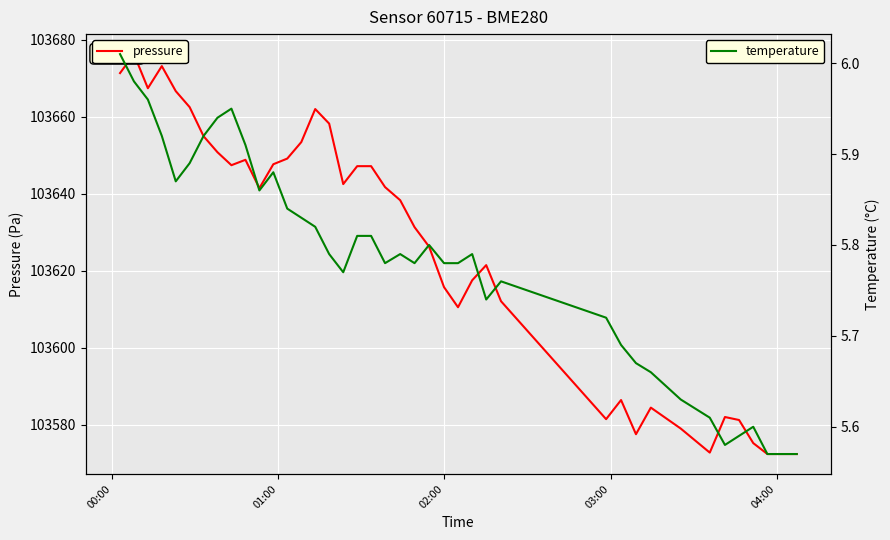

What are all the series names shown in the legend?

pressure, temperature